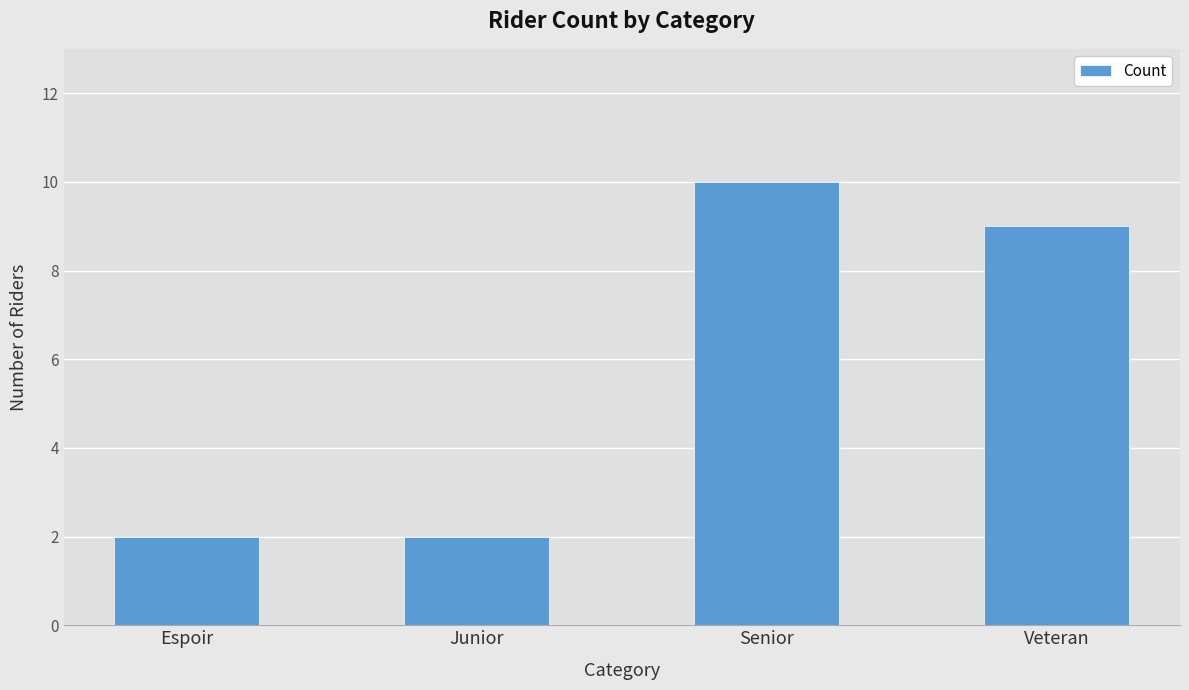

At which category does the chart reach its peak across all series?

Senior